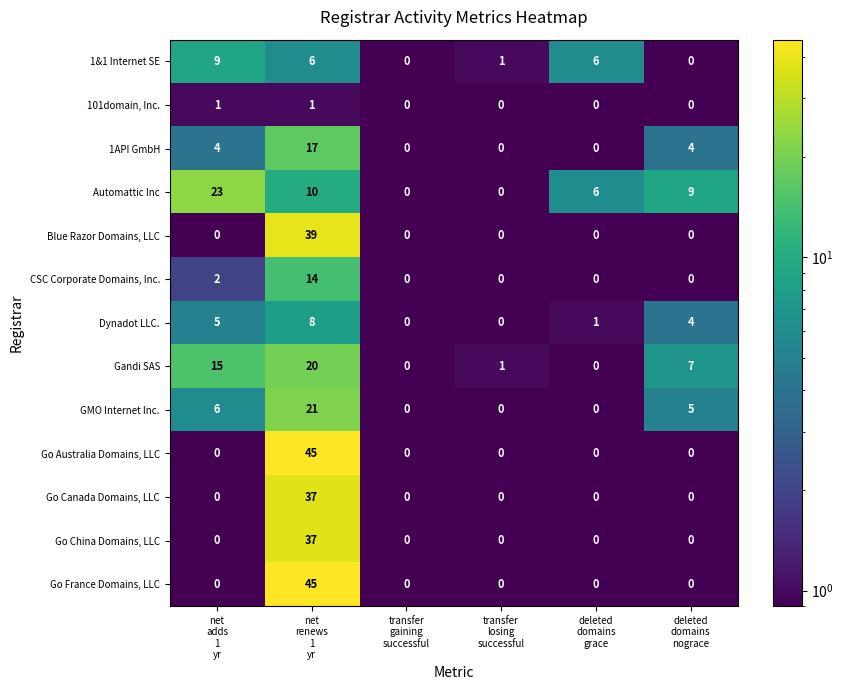

Count the Dynadot LLC. values in the range 0 to 5.

5